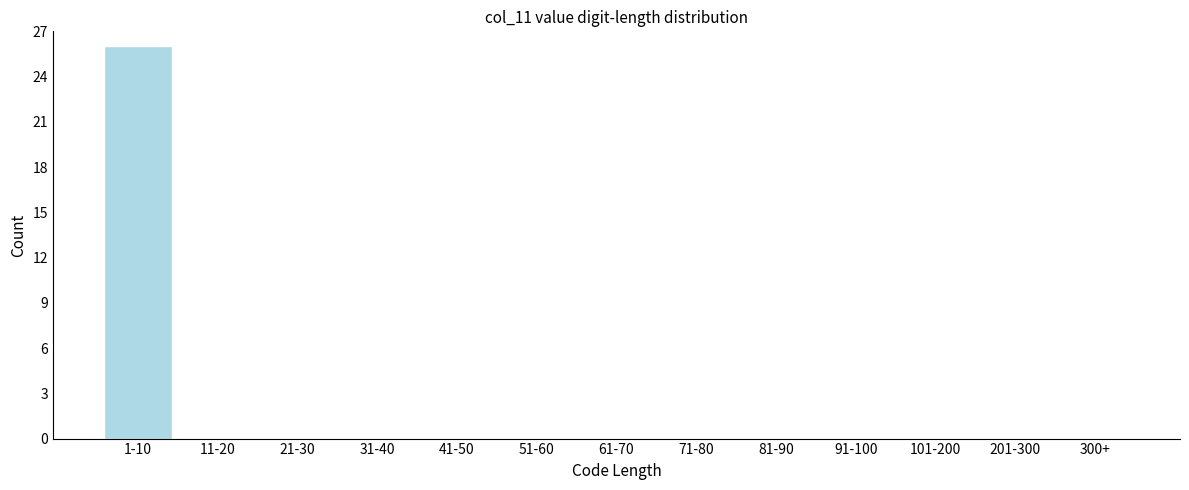

Reading left to right, extract all data points from this chart.

1-10=26	11-20=0	21-30=0	31-40=0	41-50=0	51-60=0	61-70=0	71-80=0	81-90=0	91-100=0	101-200=0	201-300=0	300+=0